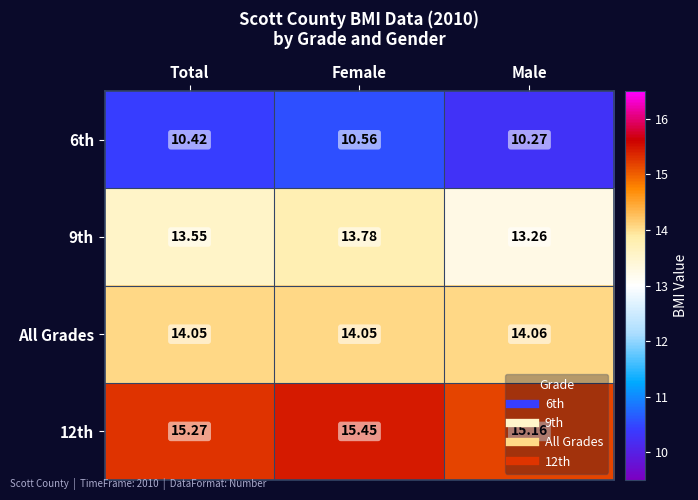

At which label is 9th closest to 13?

Male